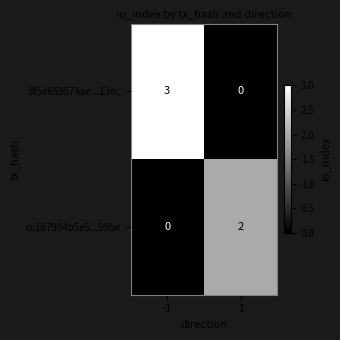

Reading right to left, list all the values displayed in this chart.

8f5e659574ae...13ec: 1=0	-1=3
cc167904b5e5...95be: 1=2	-1=0